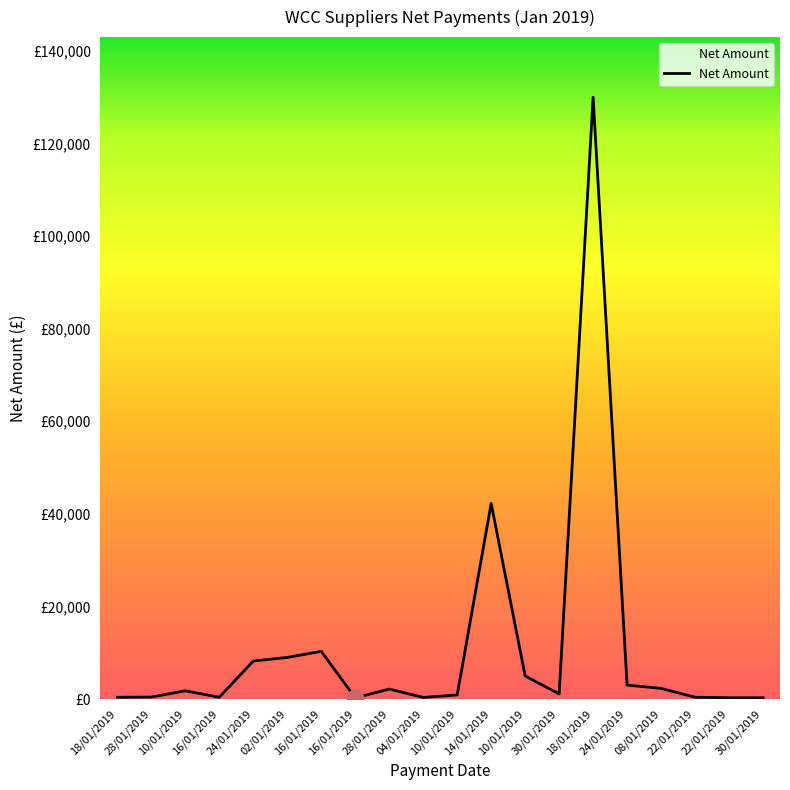

The chart shows a value of 209.6 at 10/01/2019. True or false?

False